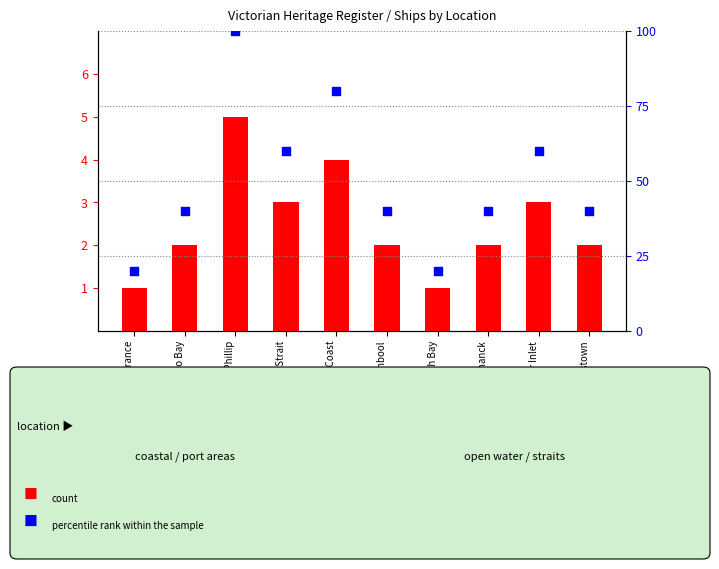

Is the value of count at Bass Strait greater than the value of percentile rank within the sample at Warrnambool?

No